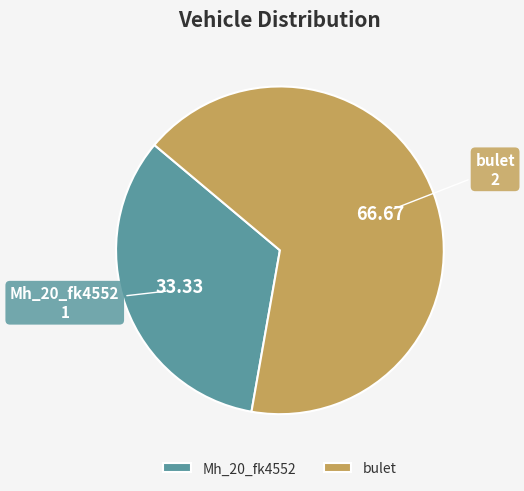

Approximately how many times larger is the value at Mh_20_fk4552 compared to bulet?

0.5